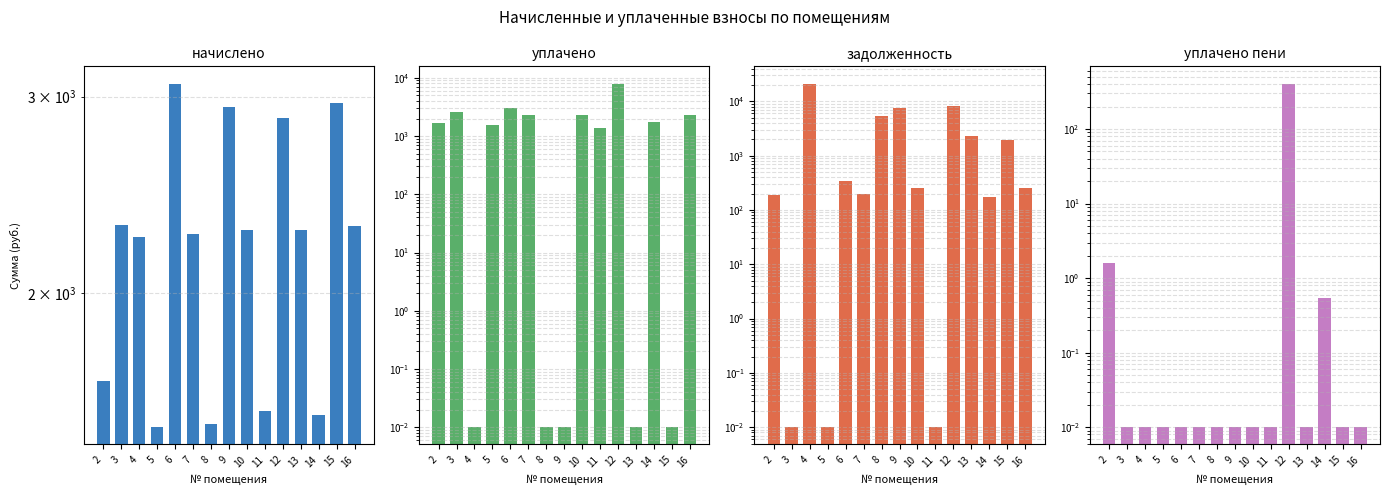

What is the approximate value of начислено at 13?

2280.1